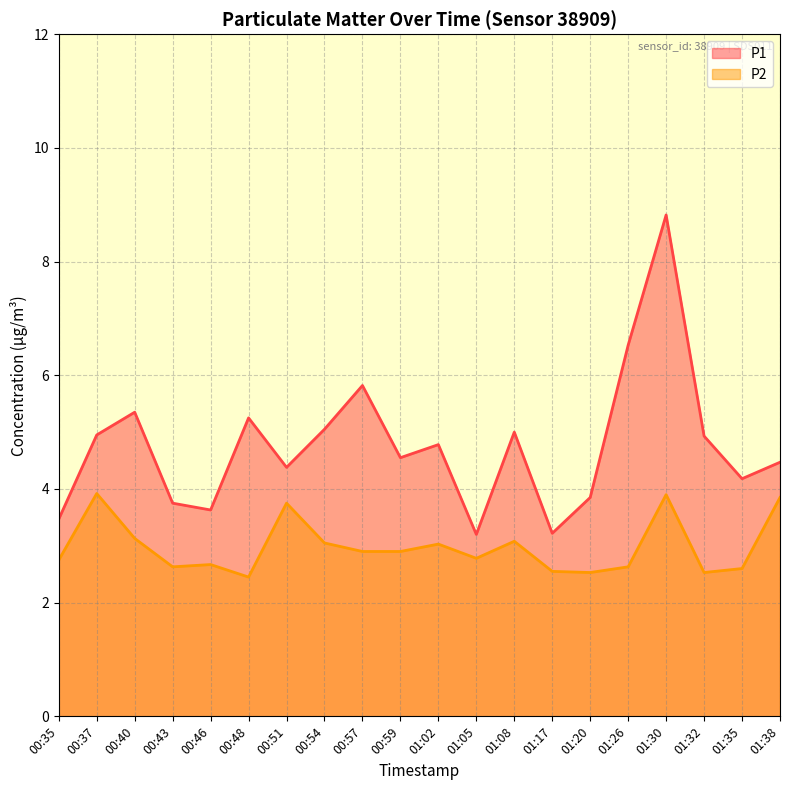

What is the value of the P2 point at the 8th from the left?

3.0